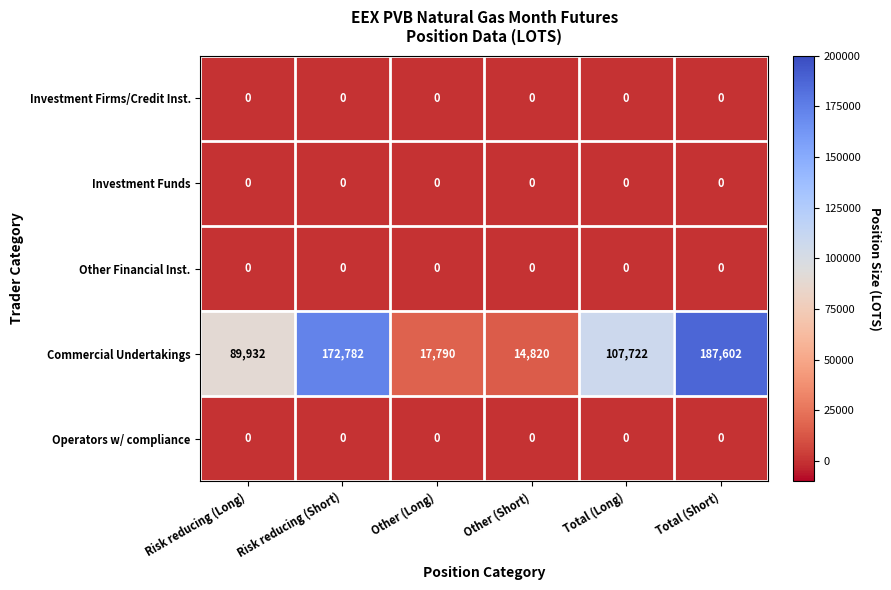

At how many categories does at least one series exceed 71814?

4